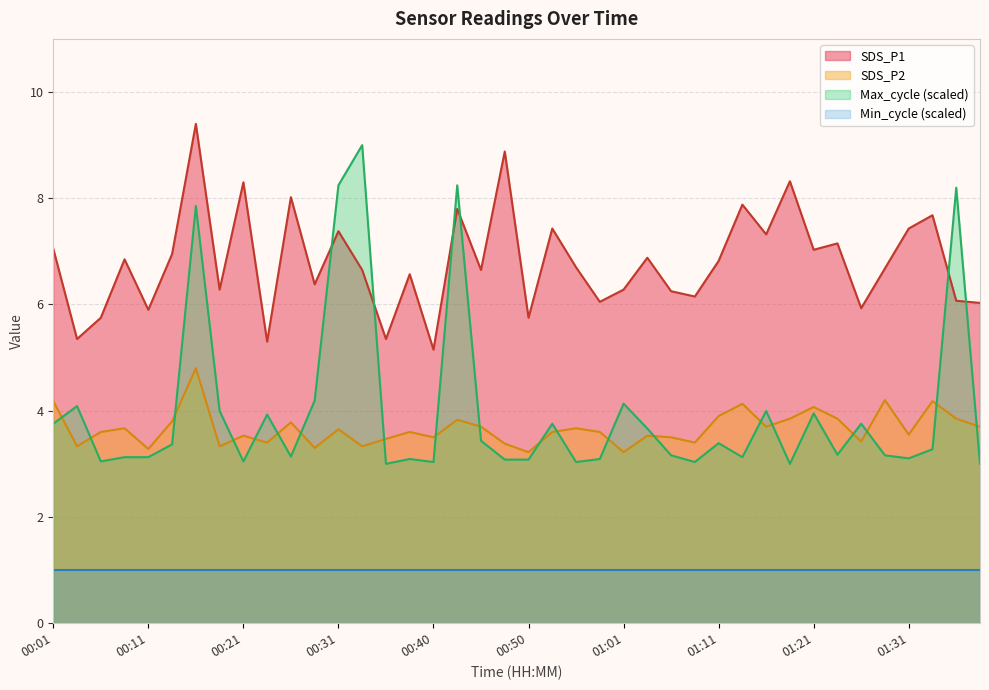

Count the number of data series in this chart.

4